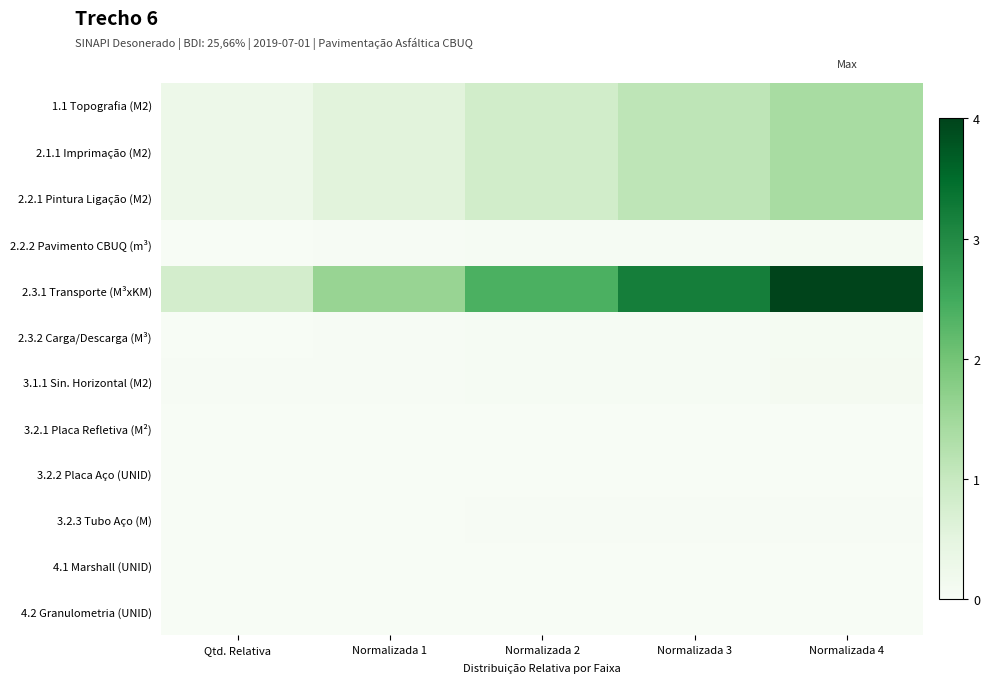

Which series has the largest range (max minus min)?

2.3.1 Transporte (M³xKM)